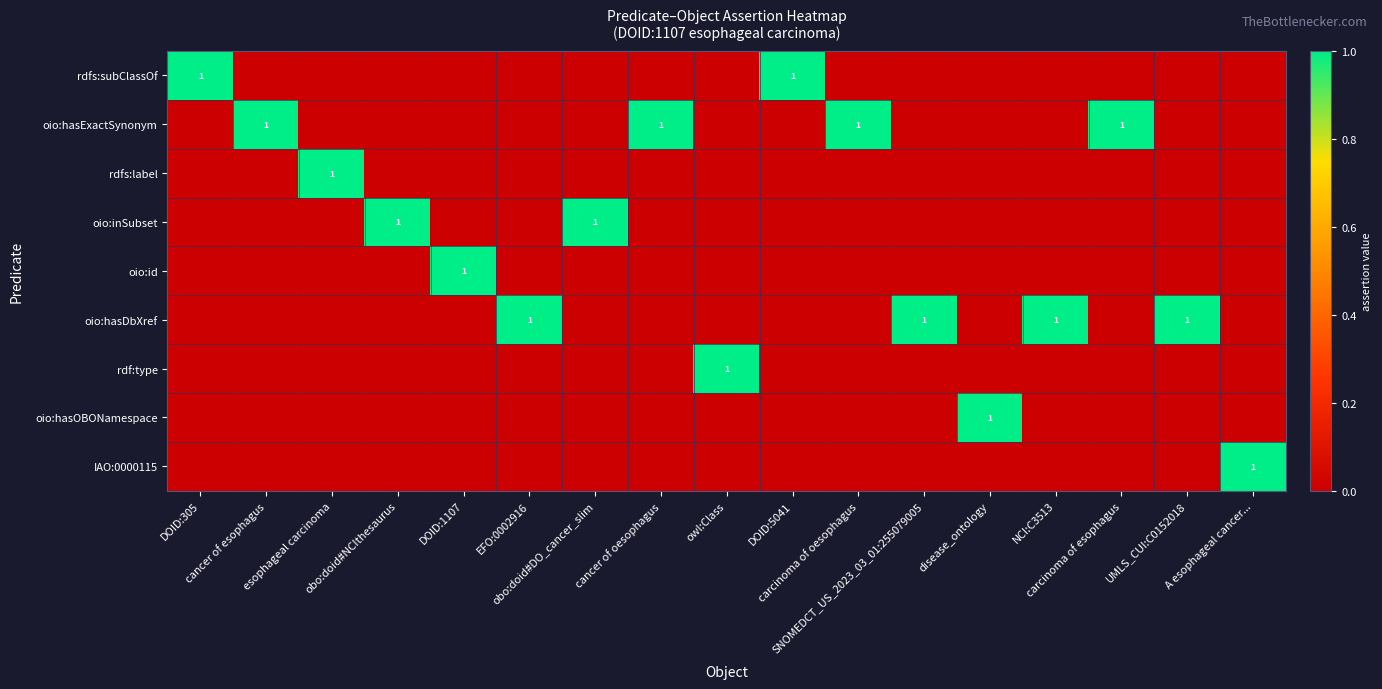

How many data points does each series have?

17